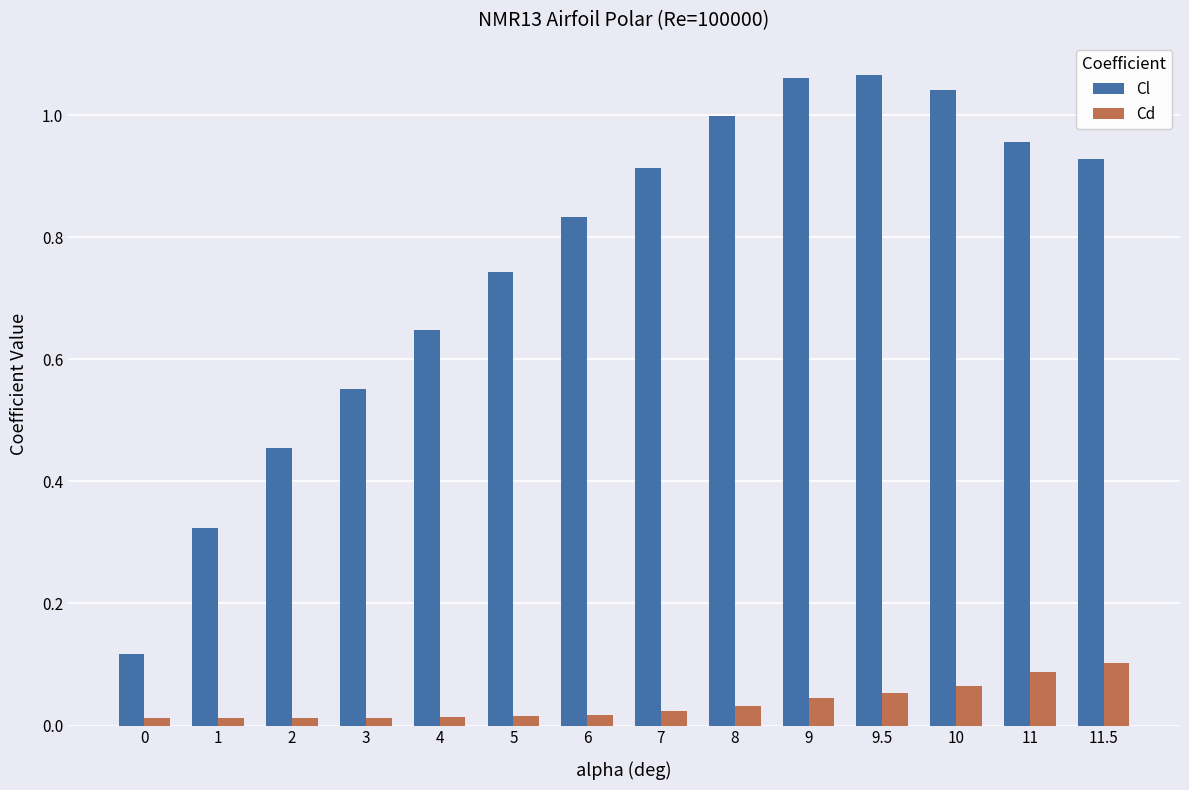

Which series has the largest total across all categories?

Cl